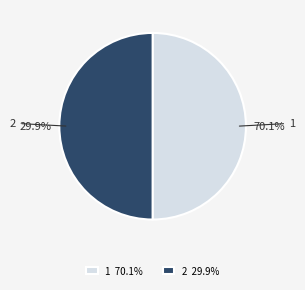

How many segments does this pie chart have?

2